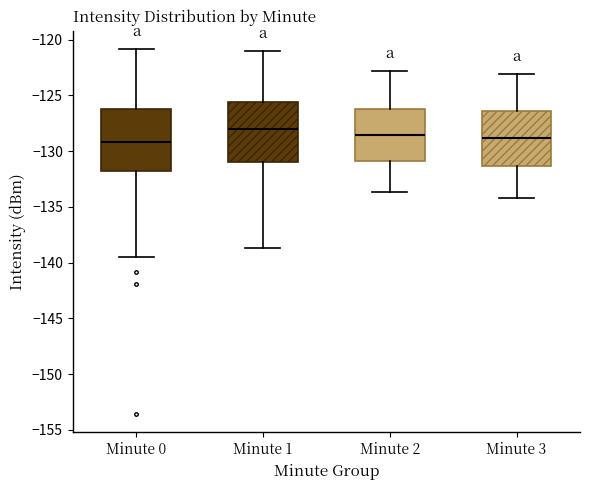

Reading left to right, read every box against the y-axis: the position of its median line, the range the box covers, and the ends of its whiskers. The values are not printed on the chart, so give them approximately, as read against the axis.

Minute 0: median -129.0, box -132.0 to -126.0, whiskers -139.5 to -121.0
Minute 1: median -128.0, box -131.0 to -125.5, whiskers -138.5 to -121.0
Minute 2: median -128.5, box -131.0 to -126.0, whiskers -133.5 to -123.0
Minute 3: median -129.0, box -131.5 to -126.5, whiskers -134.0 to -123.0